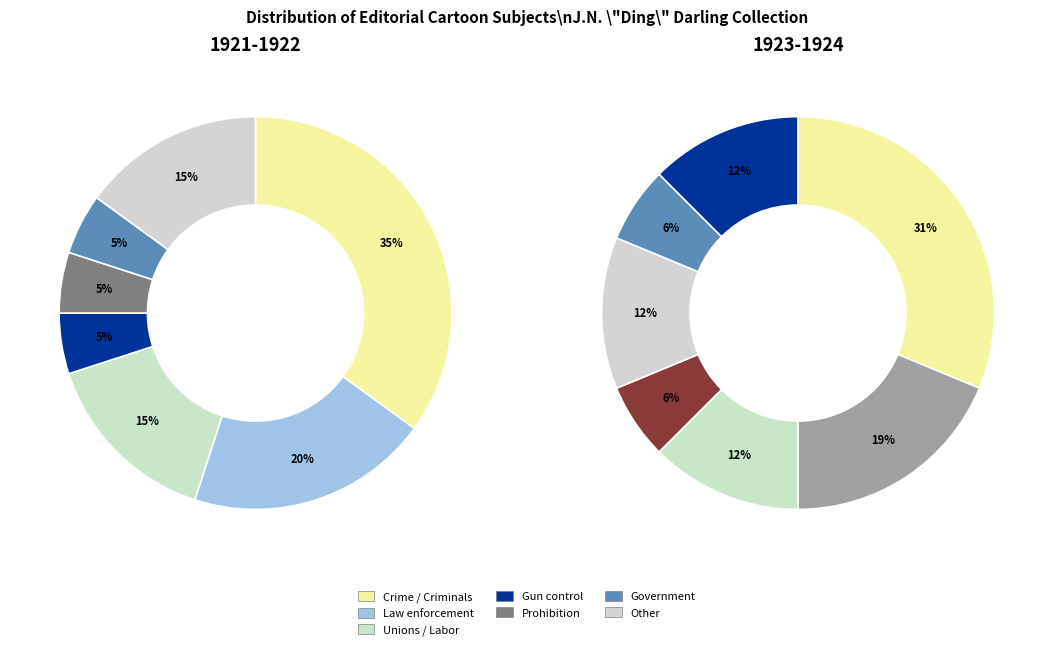

What is the largest slice in the pie chart?

Criminals